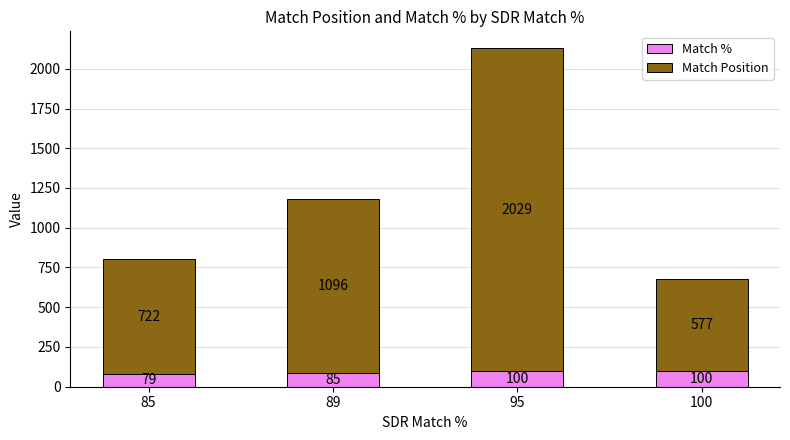

Count the Match % values in the range 85 to 100.

3